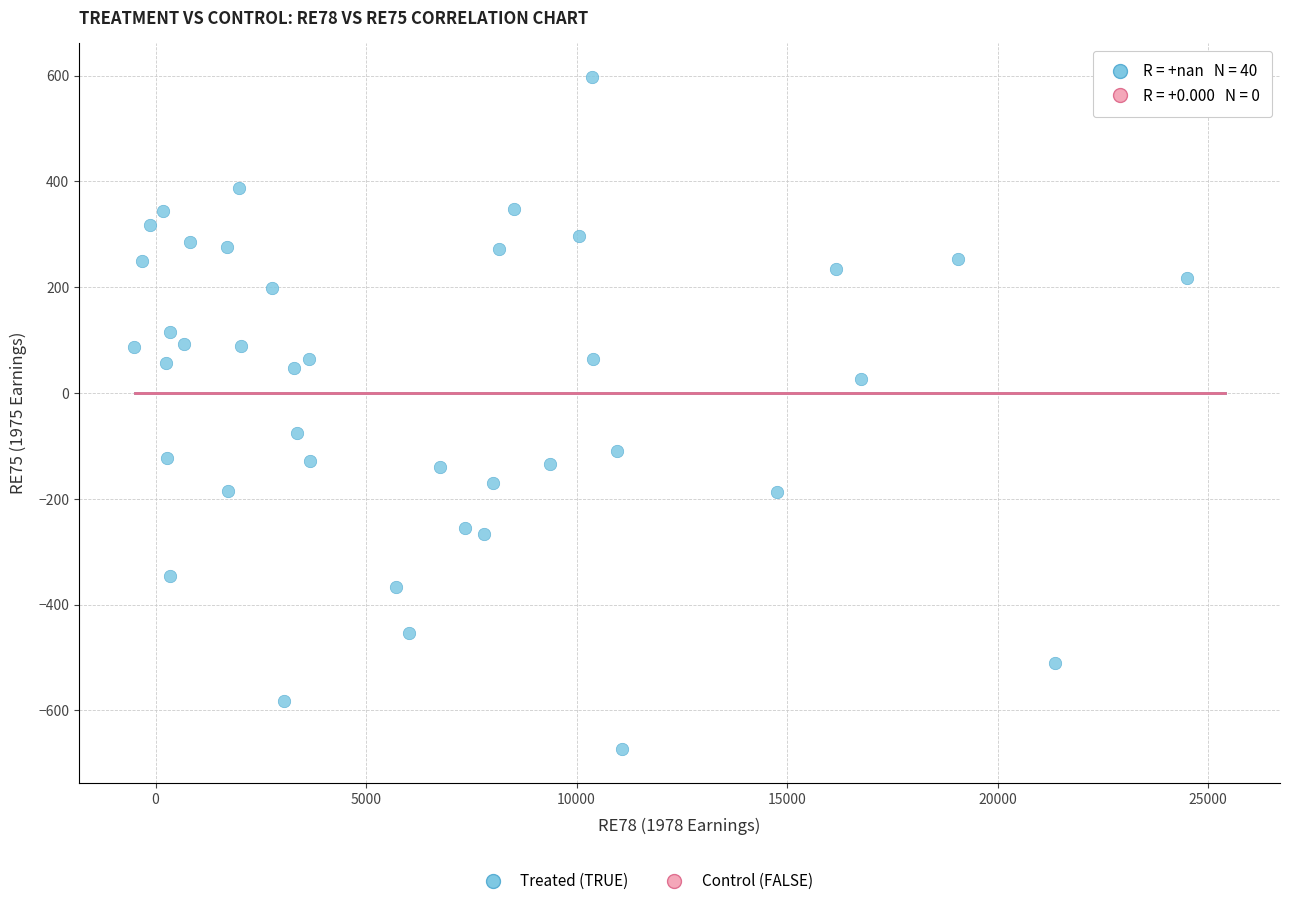

What is the range of Y values (max minus min)?

1271.1